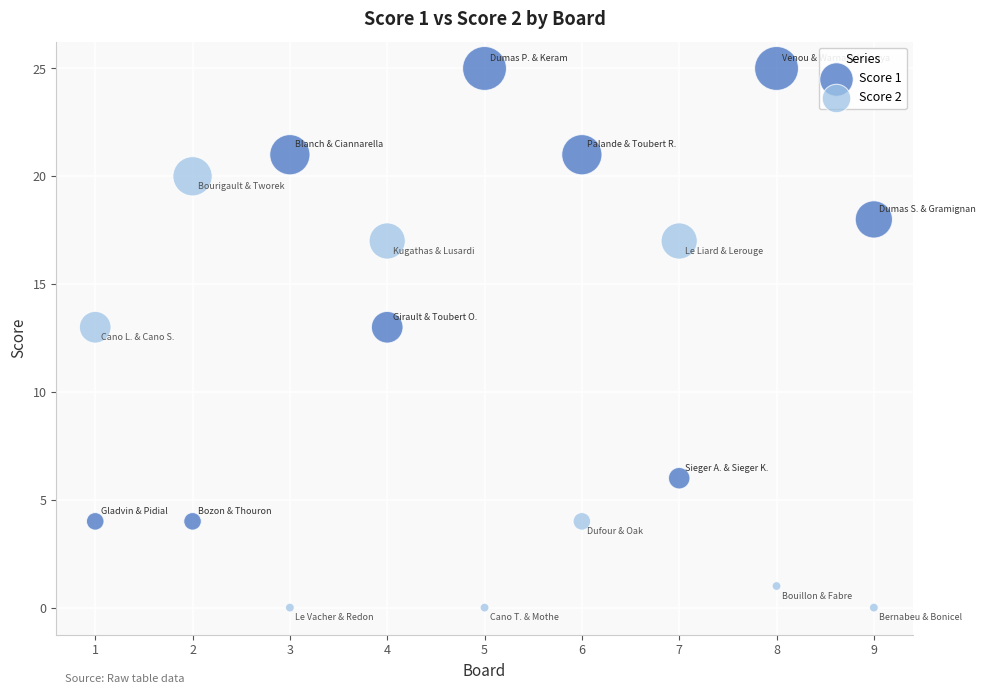

Across all data points, what is the range of X values (max minus min)?

8